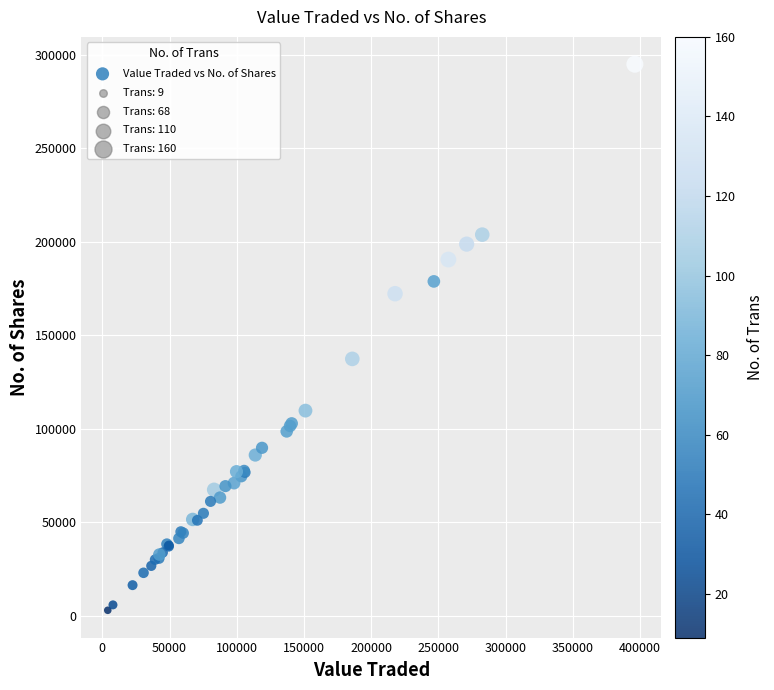

What Y value in the scatter plot is closest to 148978?

137407